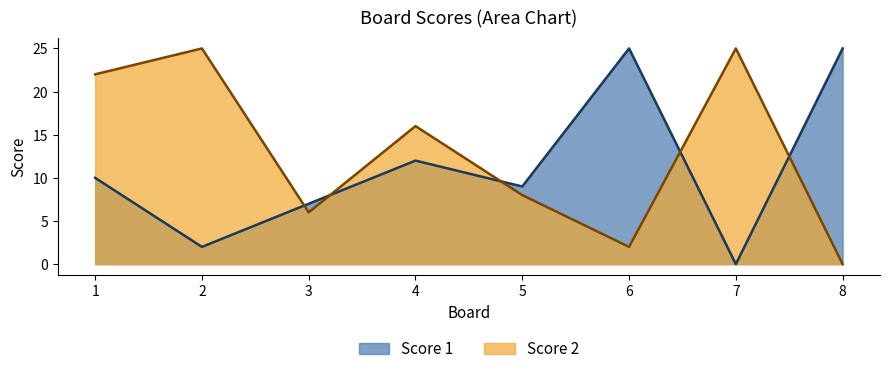

Which series has the widest spread of values?

Score 1